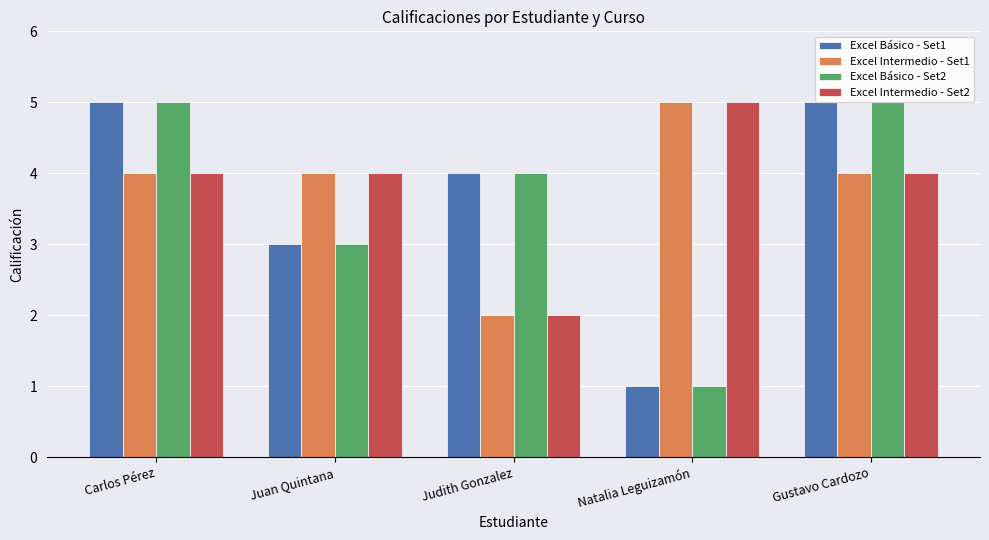

What is the greatest value displayed?

5